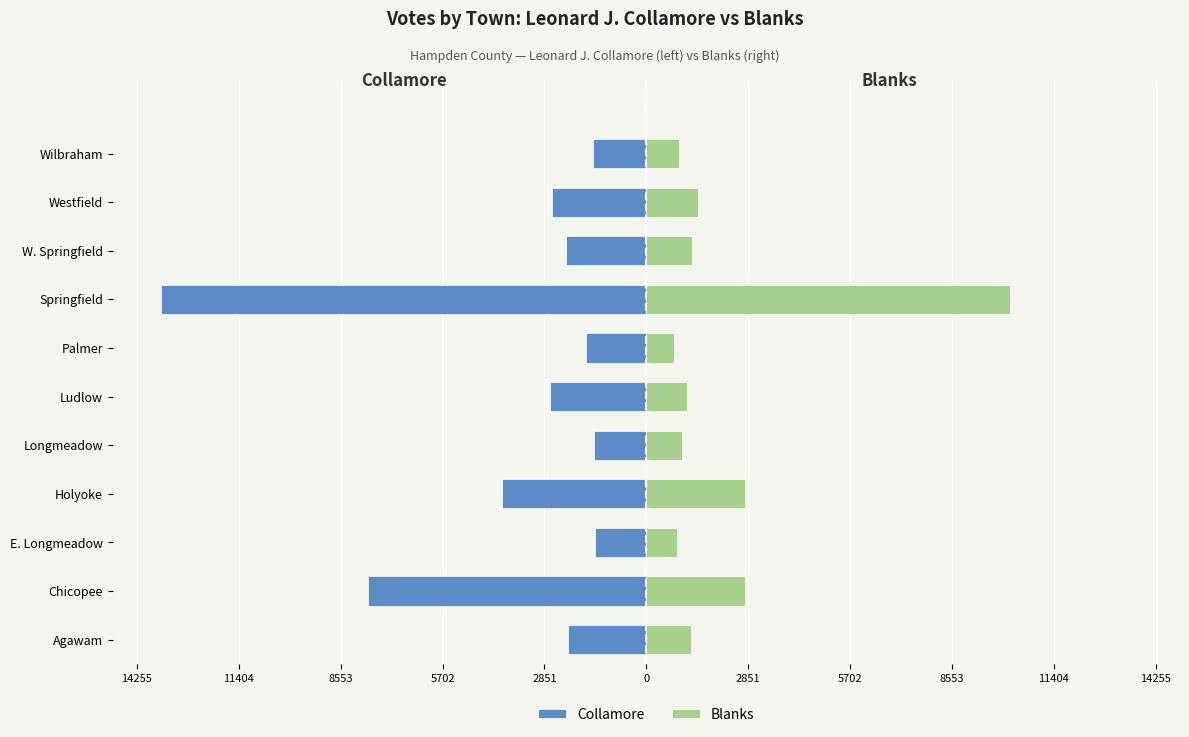

Is it true that Blanks equals 1845 at 5702?

False